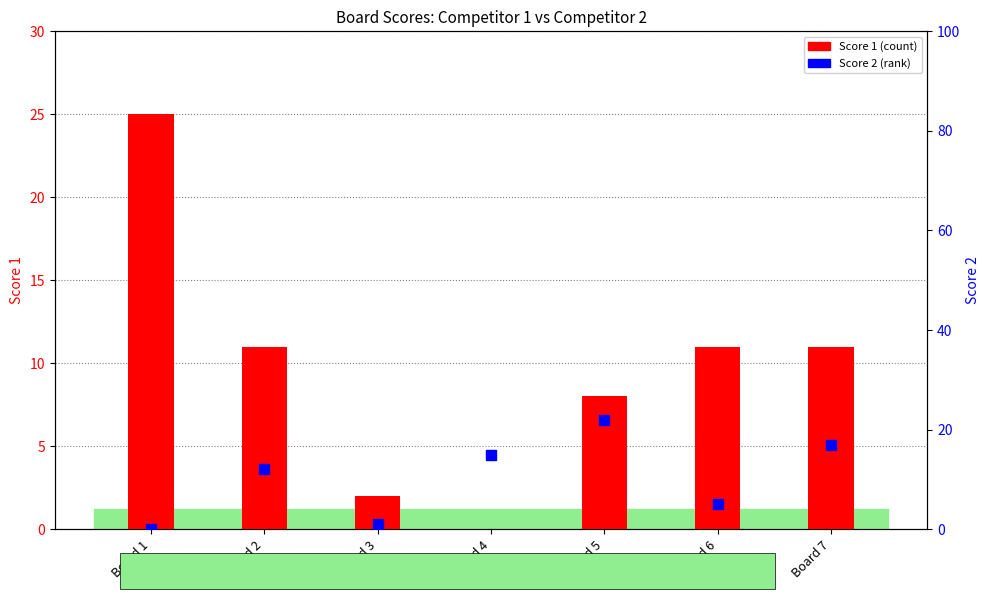

At how many categories does at least one series exceed 8?

6